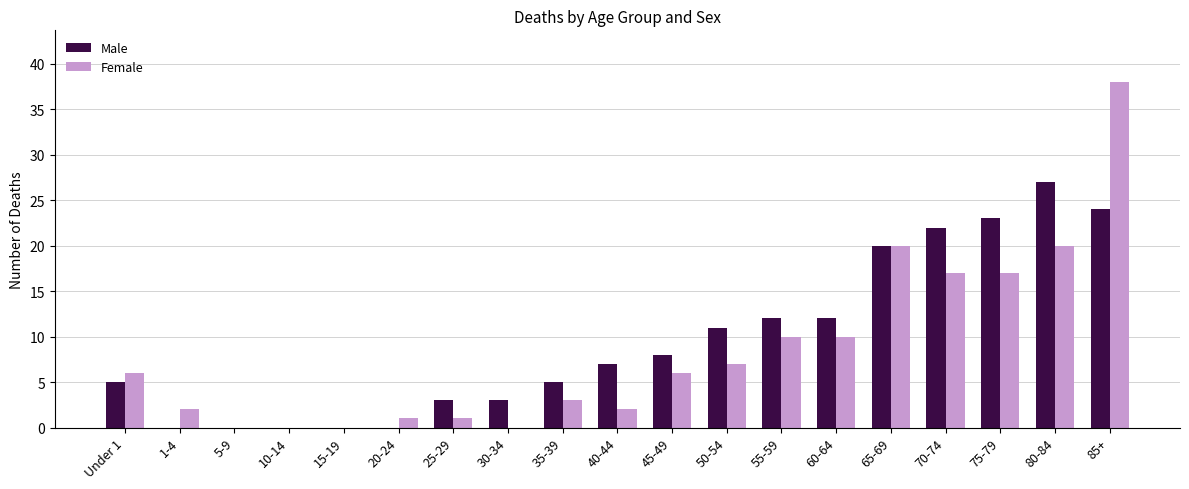

At which category is the sum across all series the highest?

85+